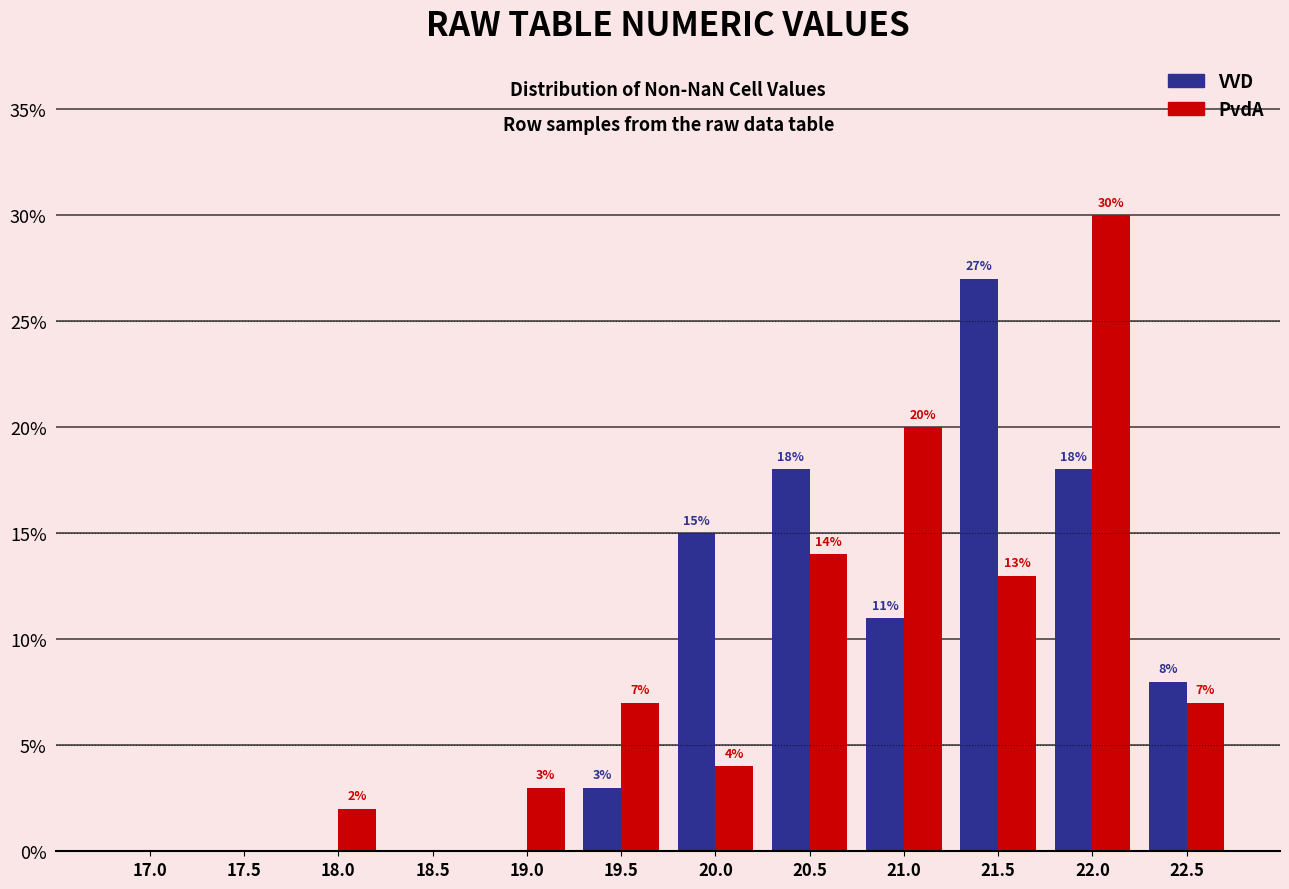

Reading left to right, extract all data points from this chart.

VVD: 17.0=0.0	17.5=0.0	18.0=0.0	18.5=0.0	19.0=0.0	19.5=3.0	20.0=15.0	20.5=18.0	21.0=11.0	21.5=27.0	22.0=18.0	22.5=8.0
PvdA: 17.0=0.0	17.5=0.0	18.0=2.0	18.5=0.0	19.0=3.0	19.5=7.0	20.0=4.0	20.5=14.0	21.0=20.0	21.5=13.0	22.0=30.0	22.5=7.0